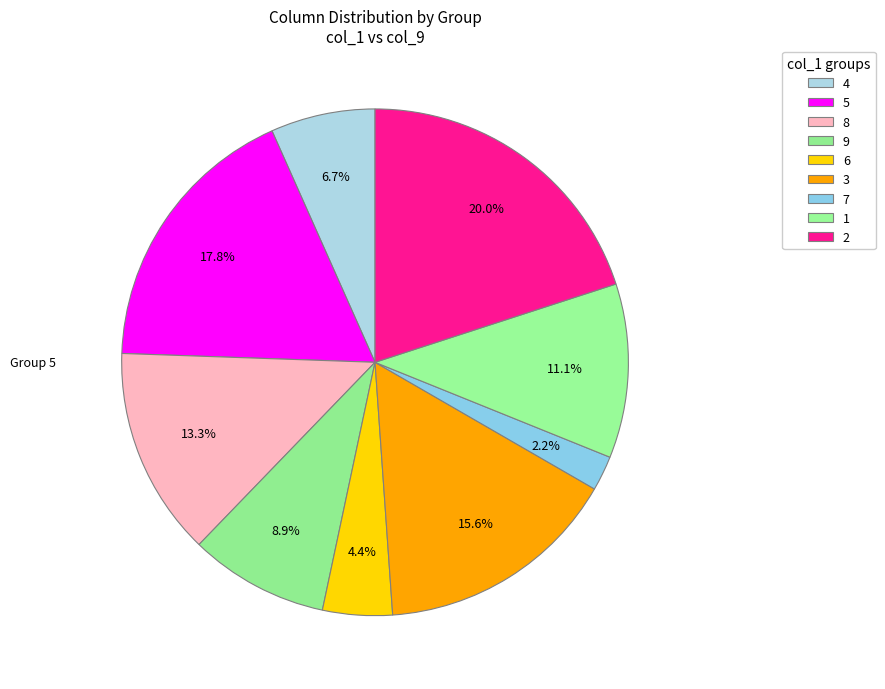

Is there a majority slice in this chart?

No